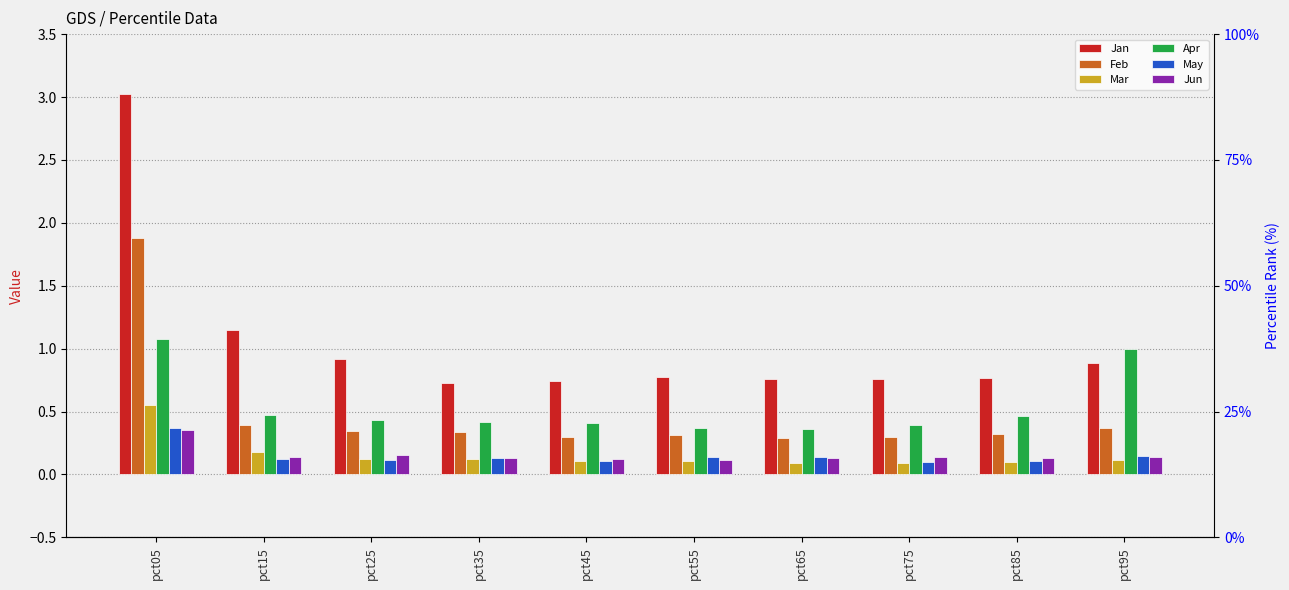

Rank the categories by Mar value from lowest to highest.

pct65, pct75, pct85, pct45, pct55, pct95, pct35, pct25, pct15, pct05